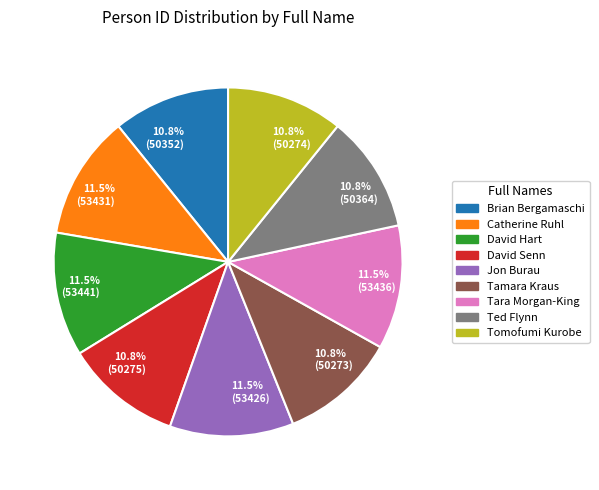

Is there a majority slice in this chart?

No